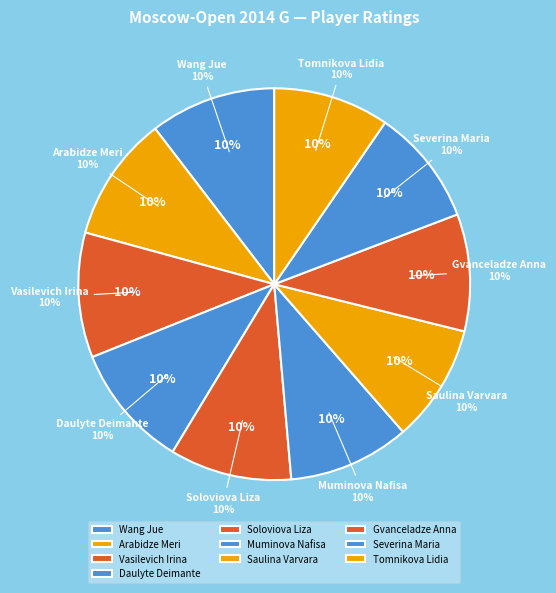

What percentage is the Vasilevich Irina slice, to the nearest percent?

10%